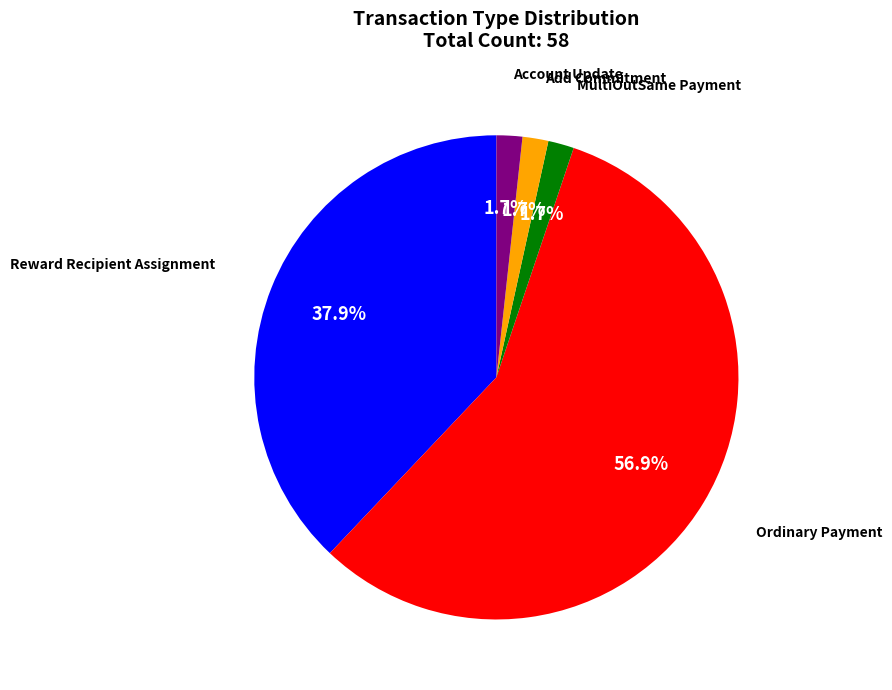

To the nearest percent, what is the average slice percentage?

20%